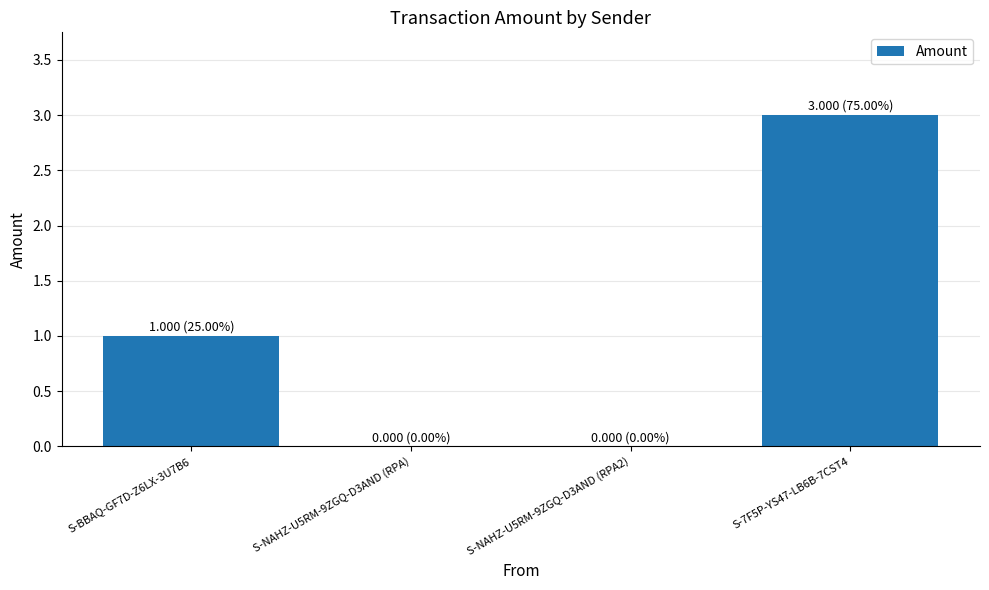

Where is the data nearest to the value 1?

S-BBAQ-GF7D-Z6LX-3U7B6